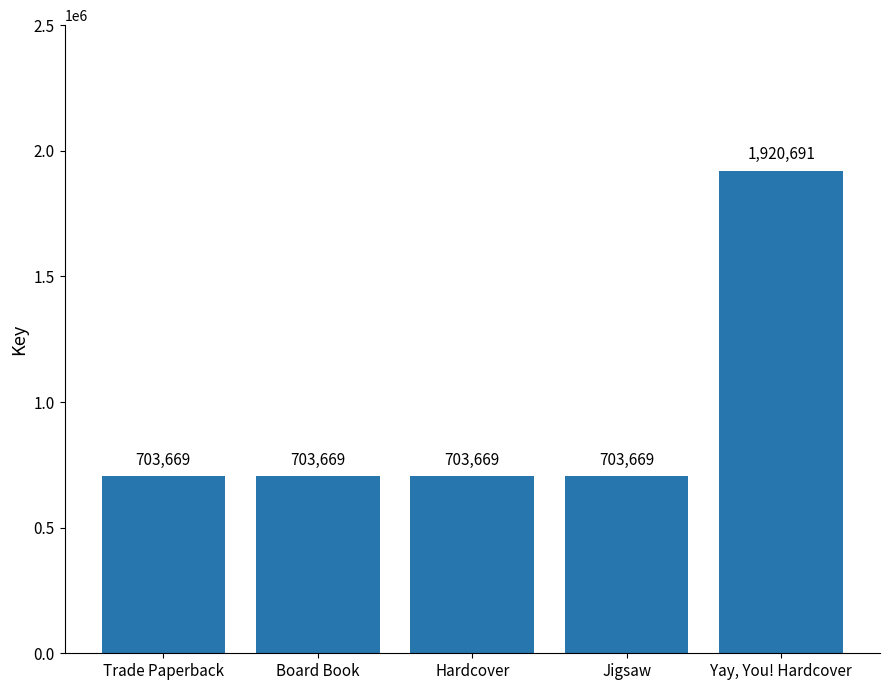

What is the ratio of the value at Yay, You! Hardcover to the value at Trade Paperback?

2.7